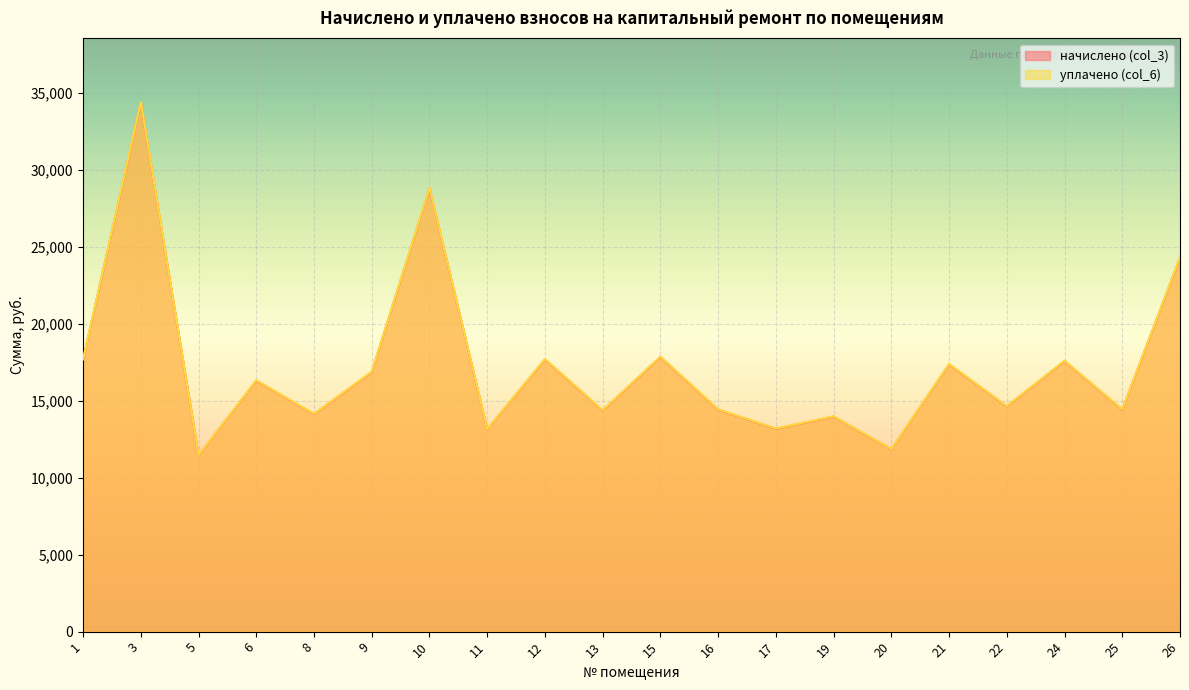

List the series in order of their peak value, lowest first.

начислено (col_3), уплачено (col_6)